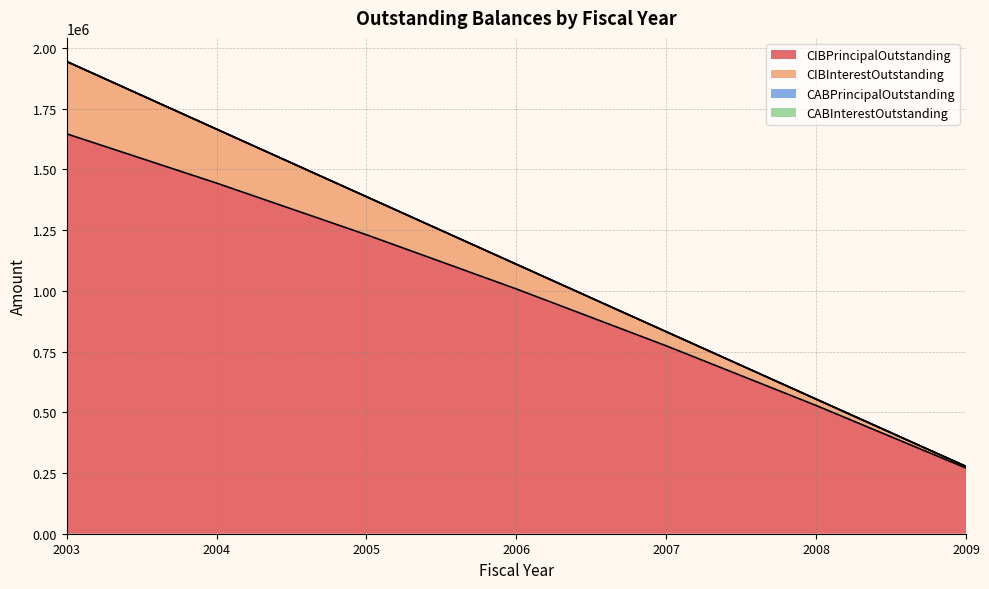

True or false: CIBPrincipalOutstanding has more than 2 points higher than both neighbors.

False